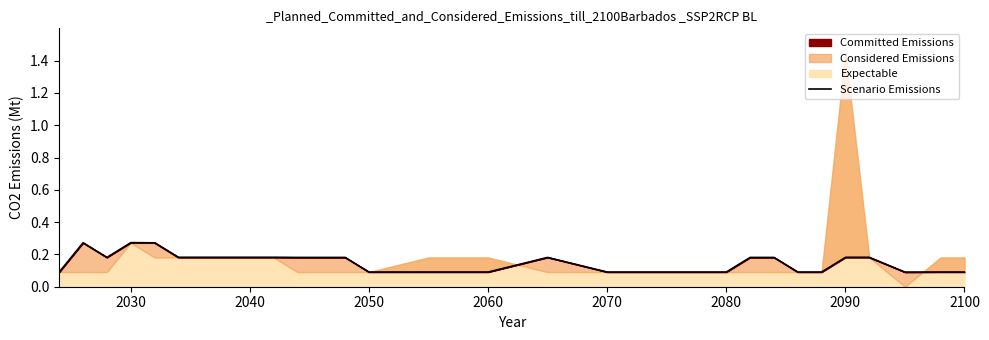

At which category does the data reach its first local peak?

2030